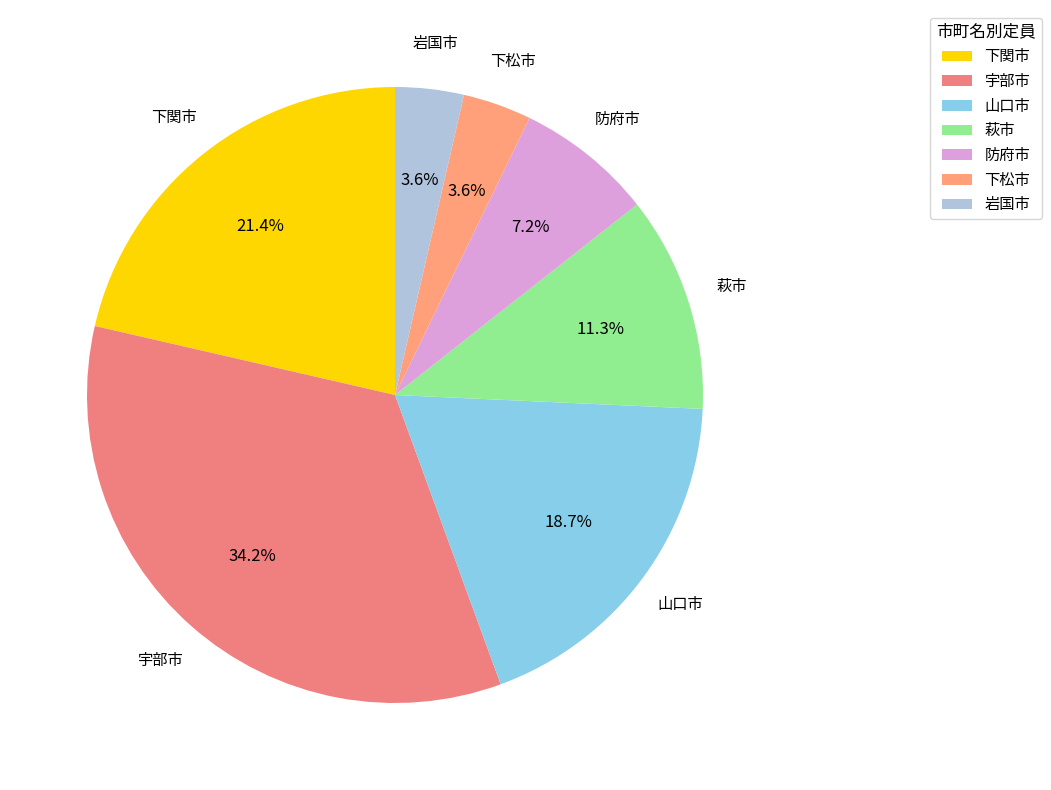

Is it true that 宇部市 is 34% of the pie?

True